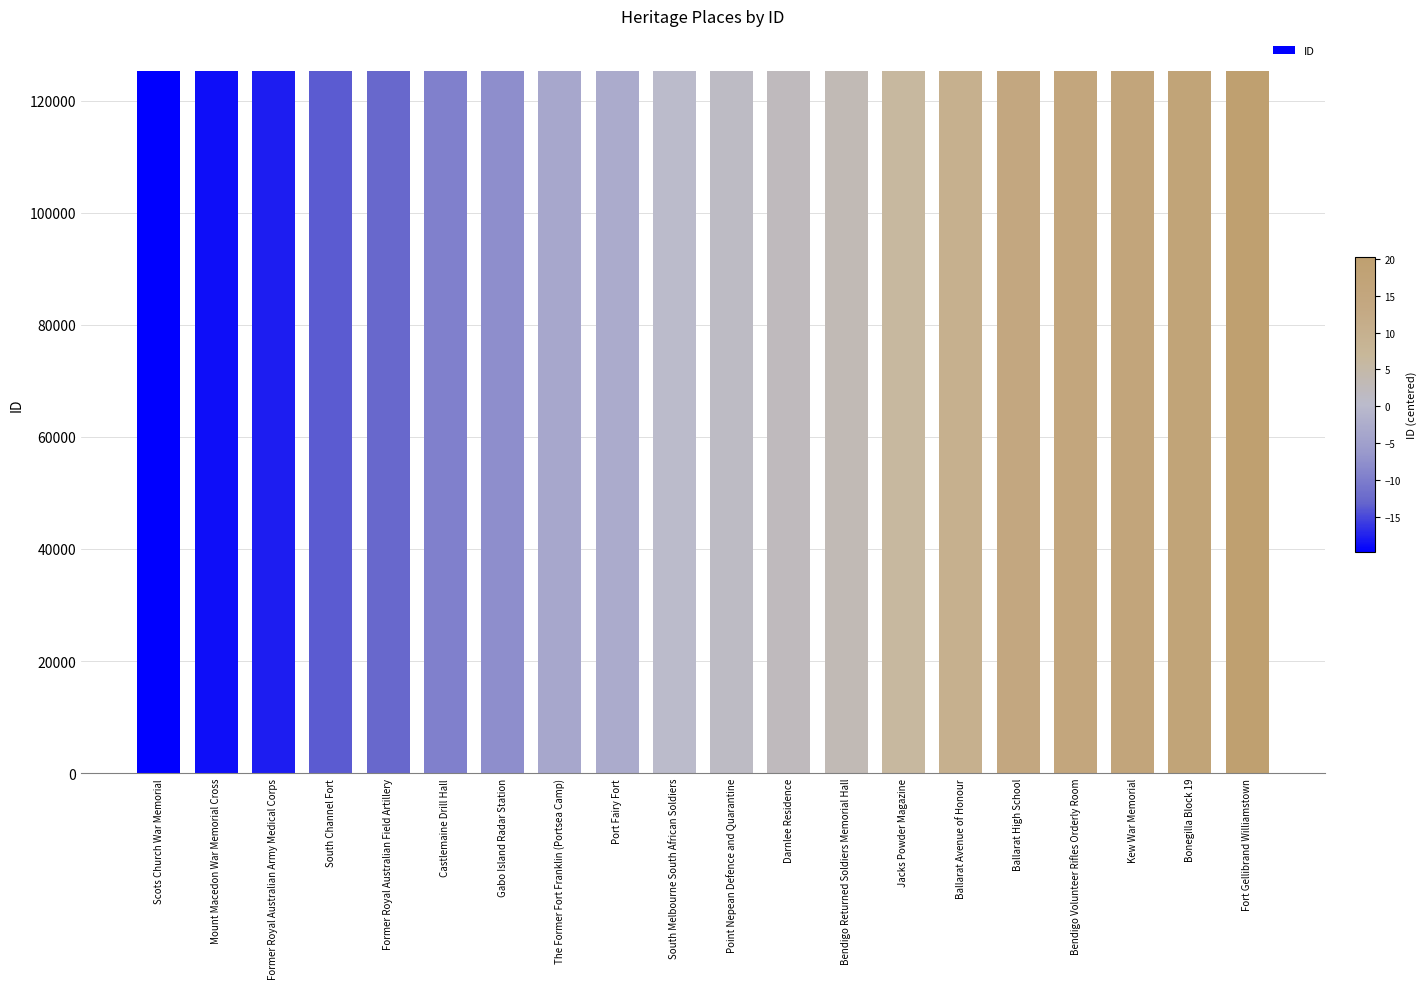

What is the average value?

125266